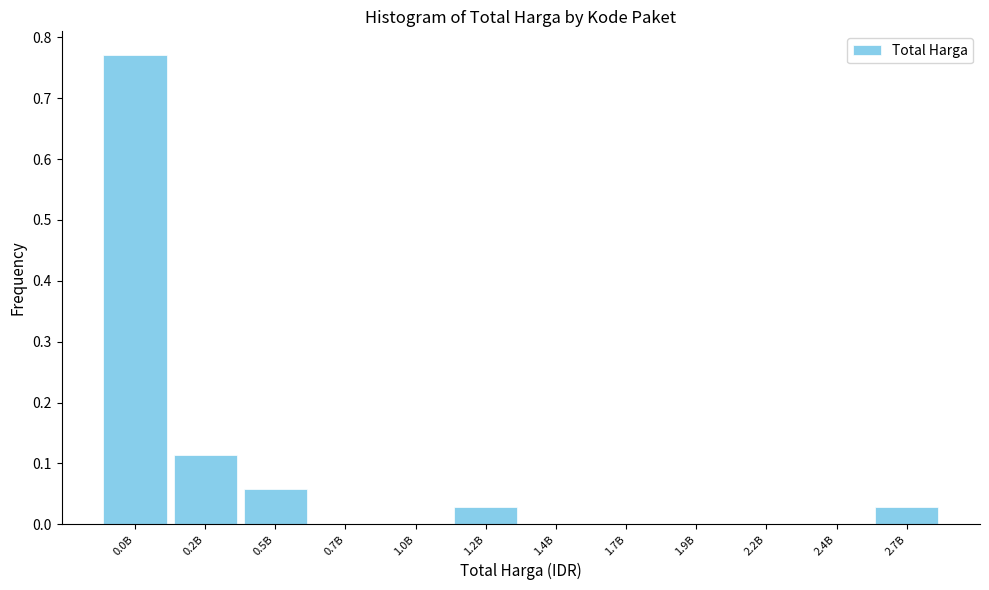

What is the sum of all values?

1.0